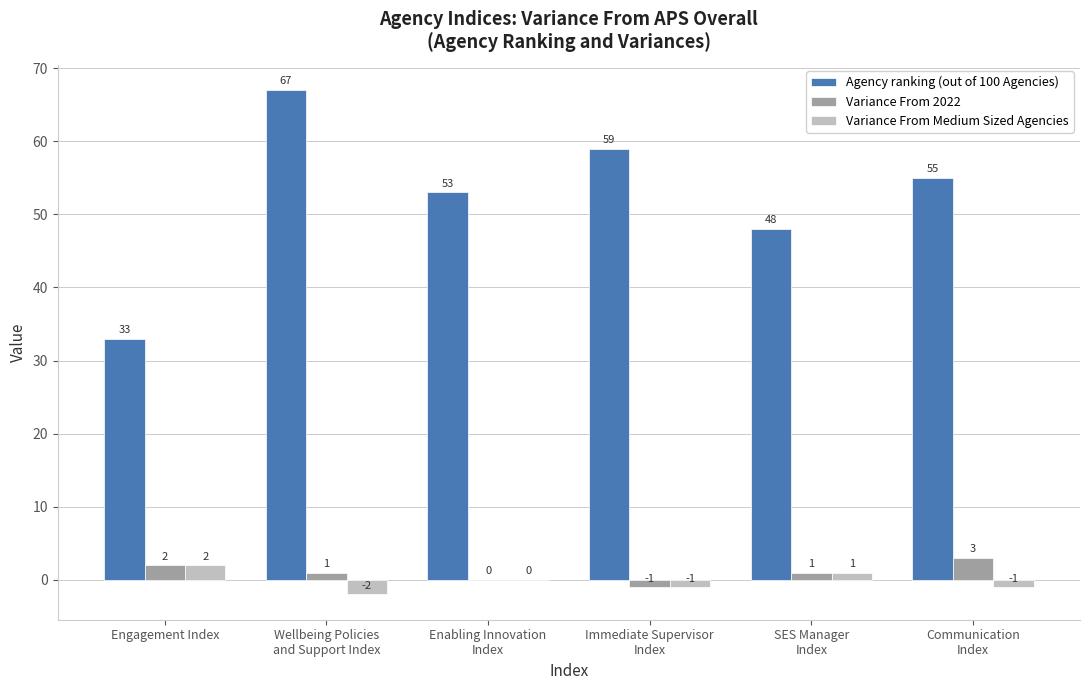

Which series has the largest total across all categories?

Agency ranking (out of 100 Agencies)